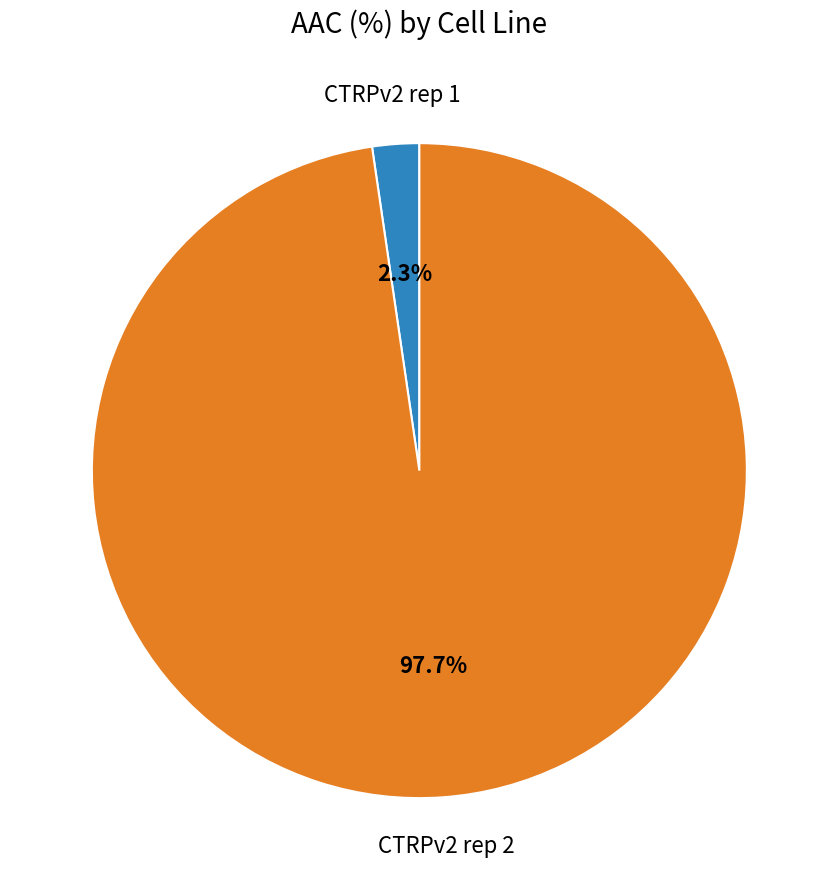

Is there a majority slice in this chart?

Yes